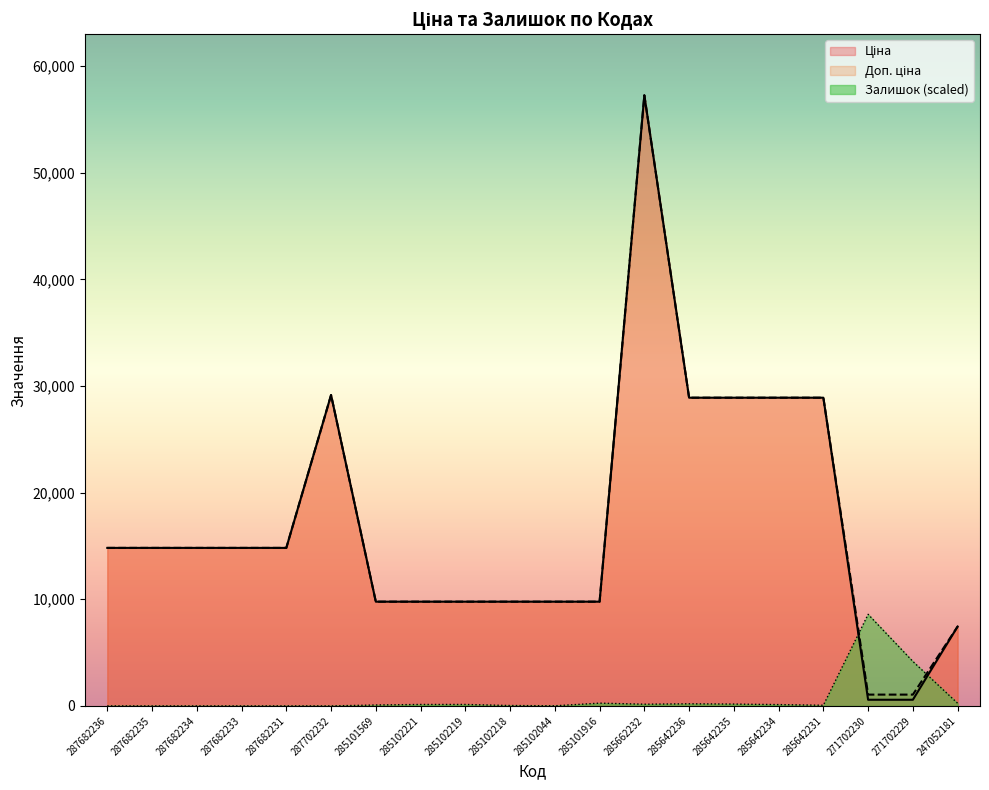

Which series has the largest range (max minus min)?

Ціна